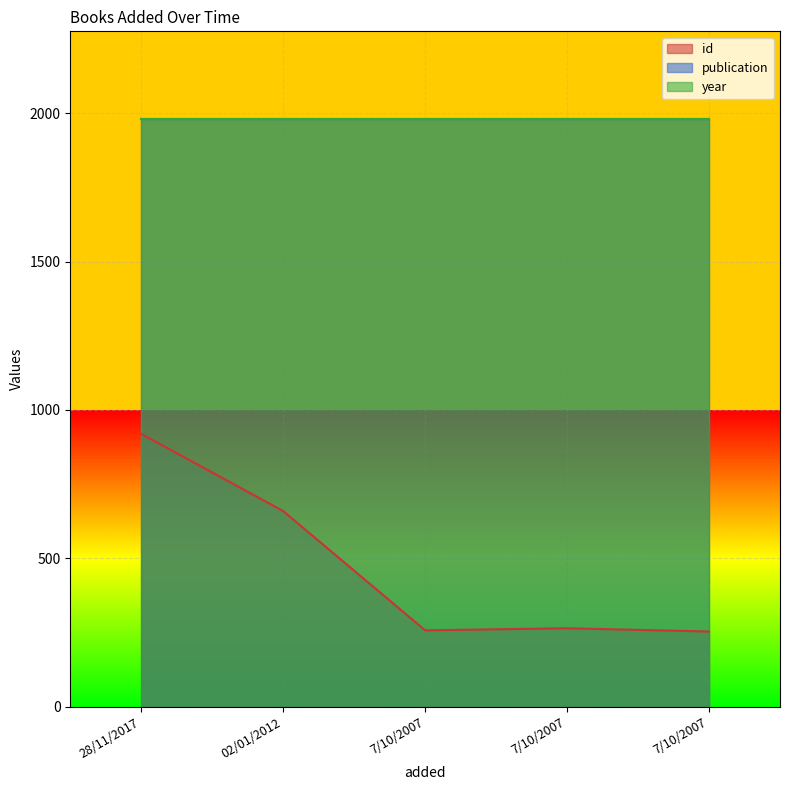

Does the chart display data point markers on the line(s)?

No